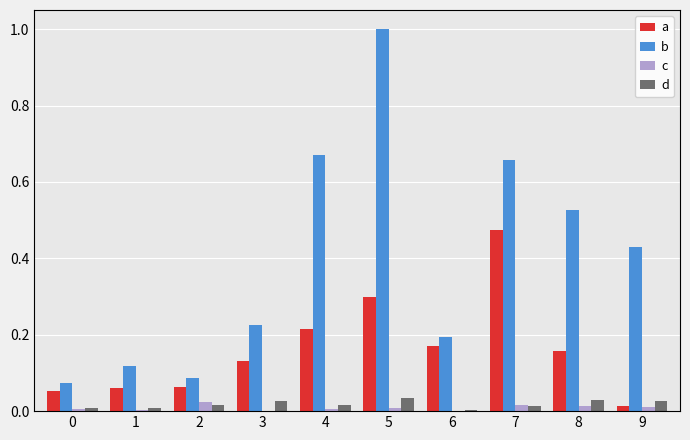

What are all the series names shown in the legend?

a, b, c, d